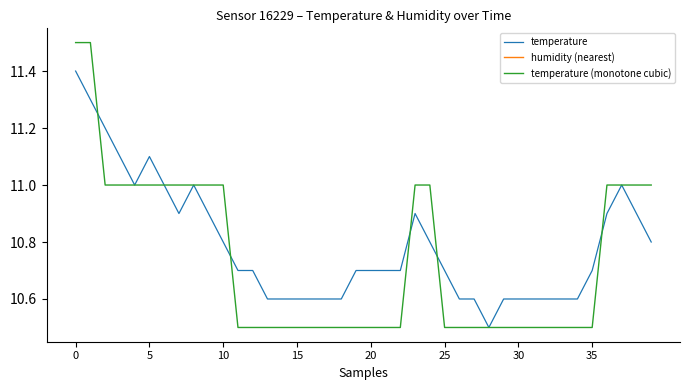

True or false: temperature (monotone cubic) has a value of 11.0 at 10.

True